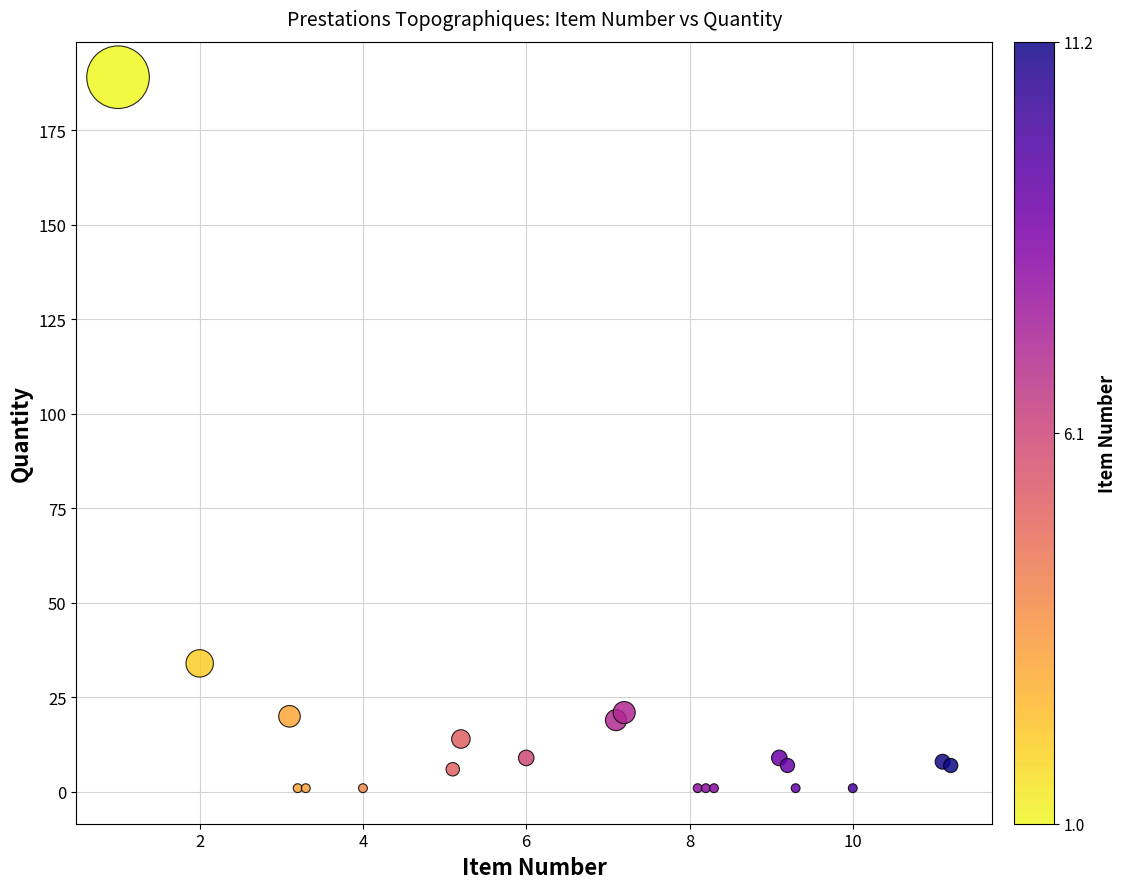

What Y value in the scatter plot is closest to 95?

34